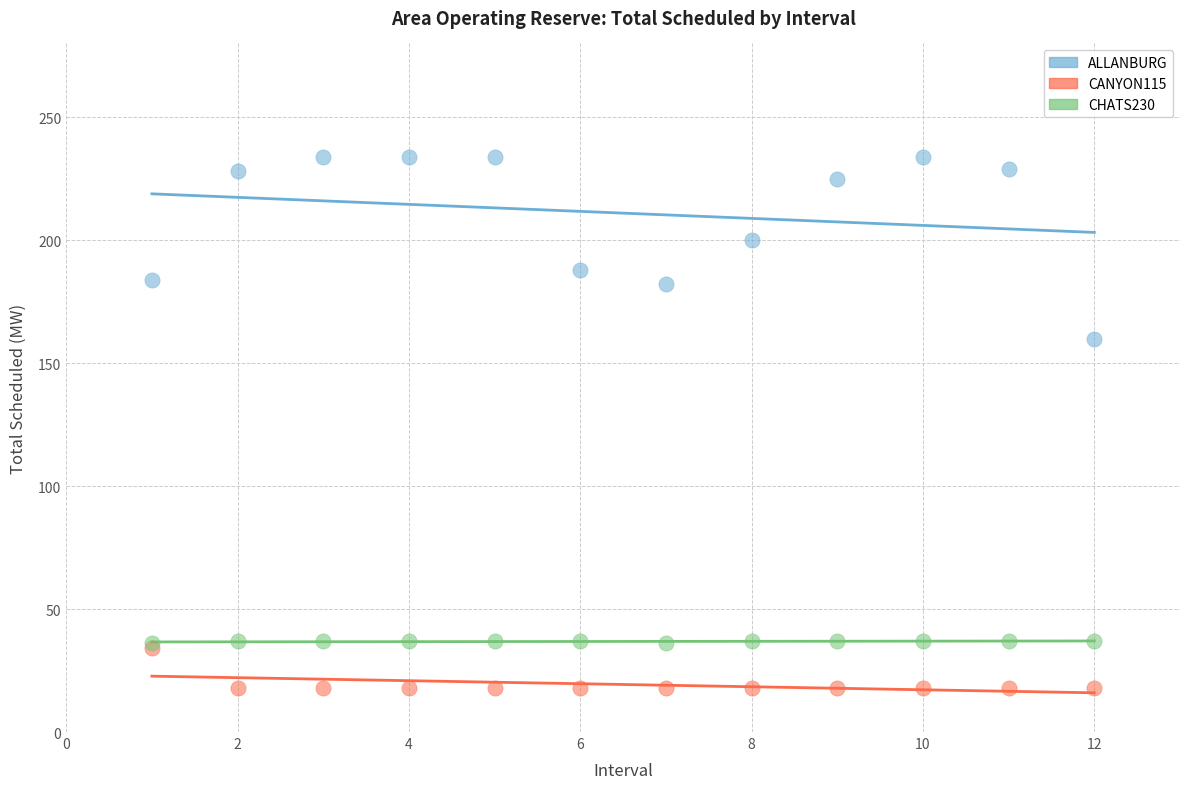

Across all series, what Y value is closest to 126?

160